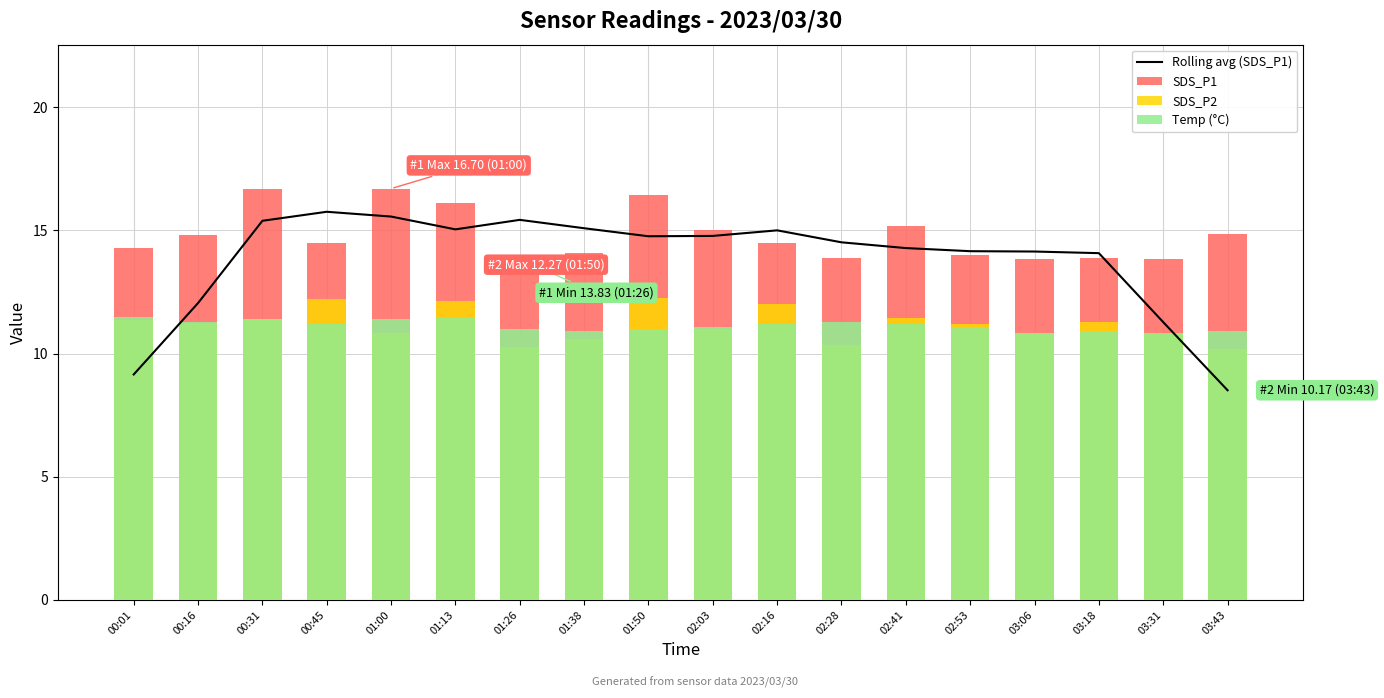

Which series has the largest total across all categories?

SDS_P1